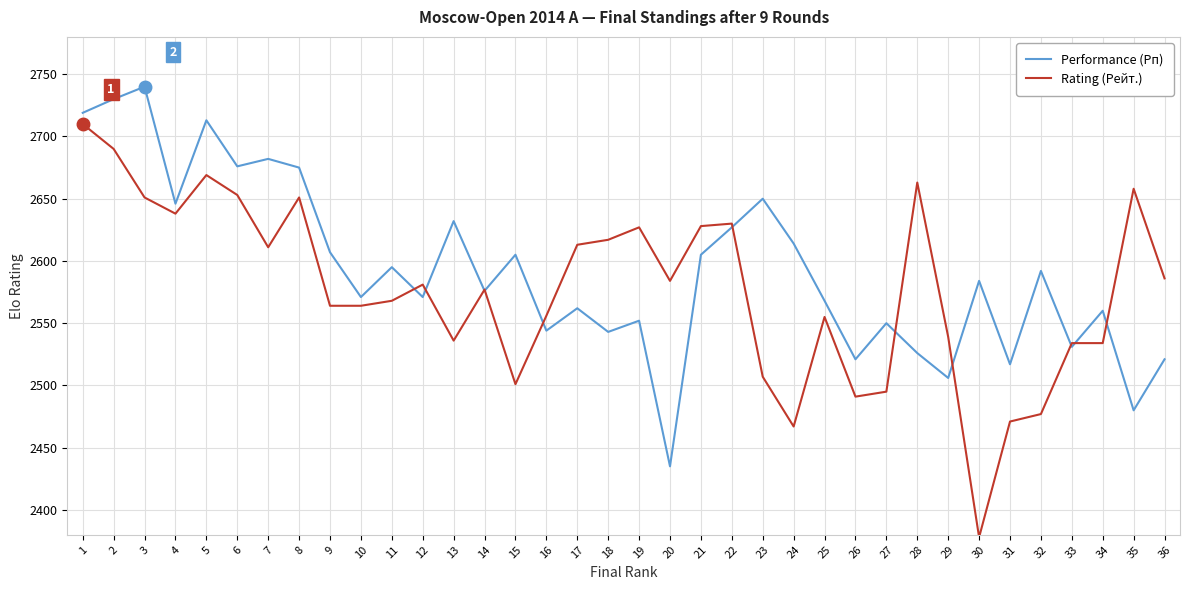

Which category has the highest value across all series?

3